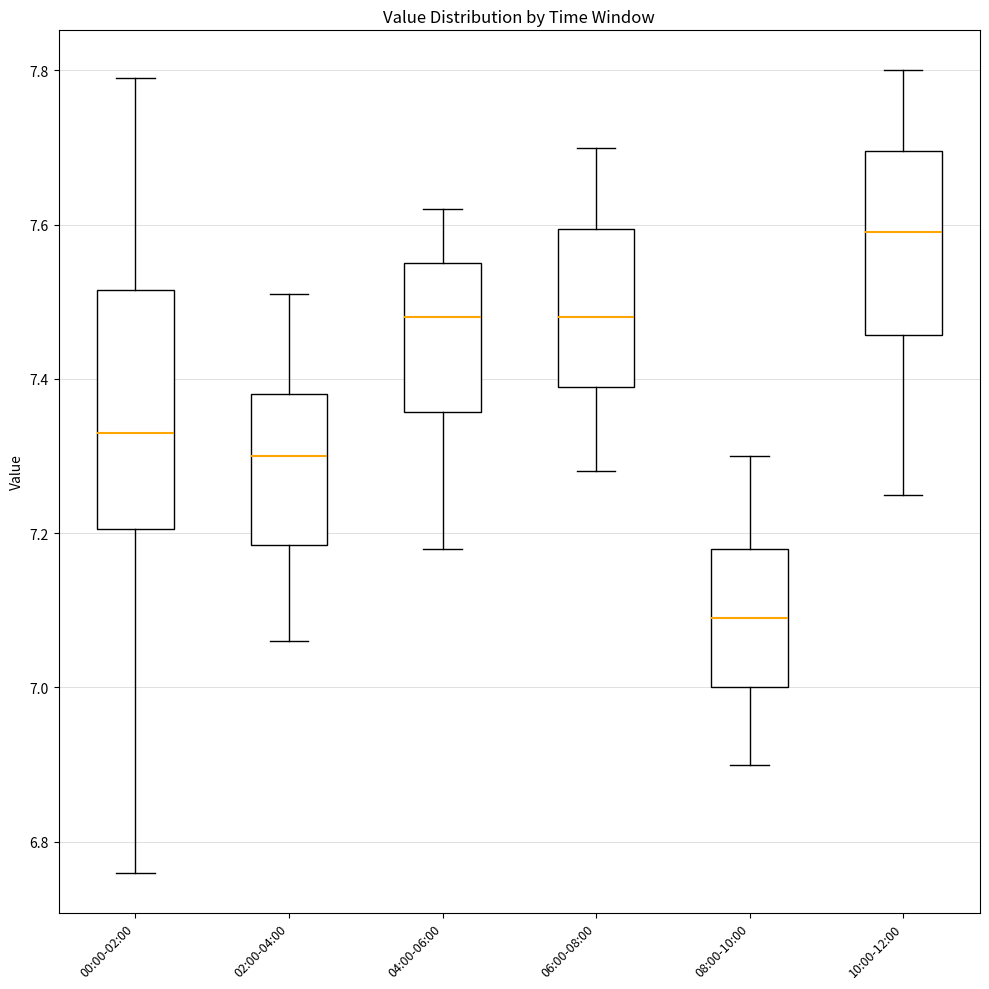

Which box is the tallest, from its lower edge to its upper edge?

00:00-02:00